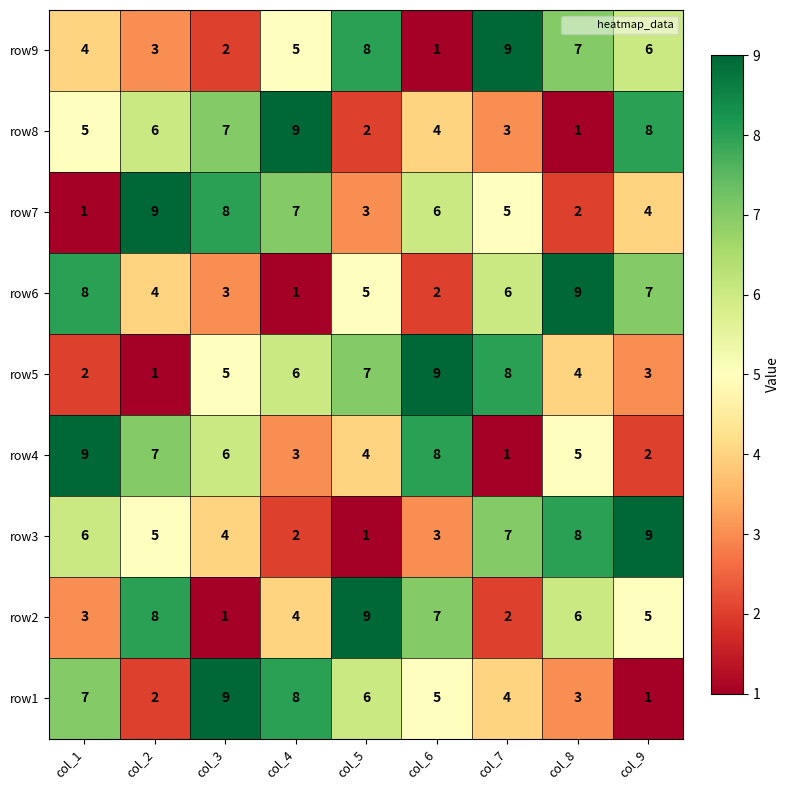

Is it true that row2 equals 8 at col_2?

True